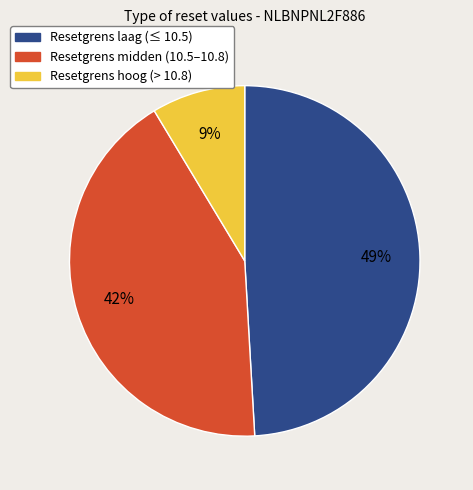

To the nearest percent, what is the average slice percentage?

33%